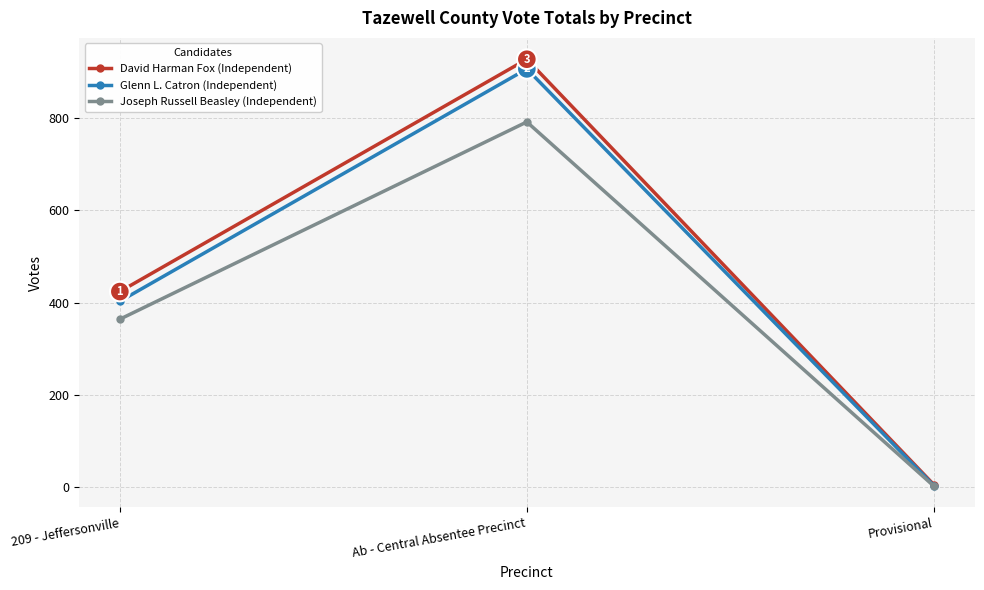

The Joseph Russell Beasley (Independent) series shows 2 at Provisional. True or false?

True